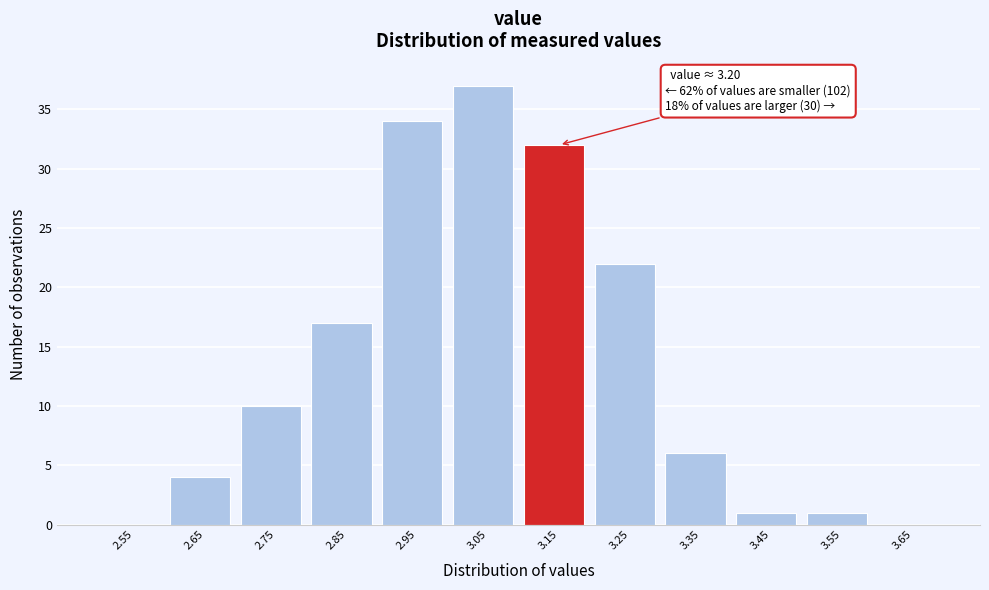

Reading left to right, what are all the values shown in this chart?

2.55=0	2.65=4	2.75=10	2.85=17	2.95=34	3.05=37	3.15=32	3.25=22	3.35=6	3.45=1	3.55=1	3.65=0